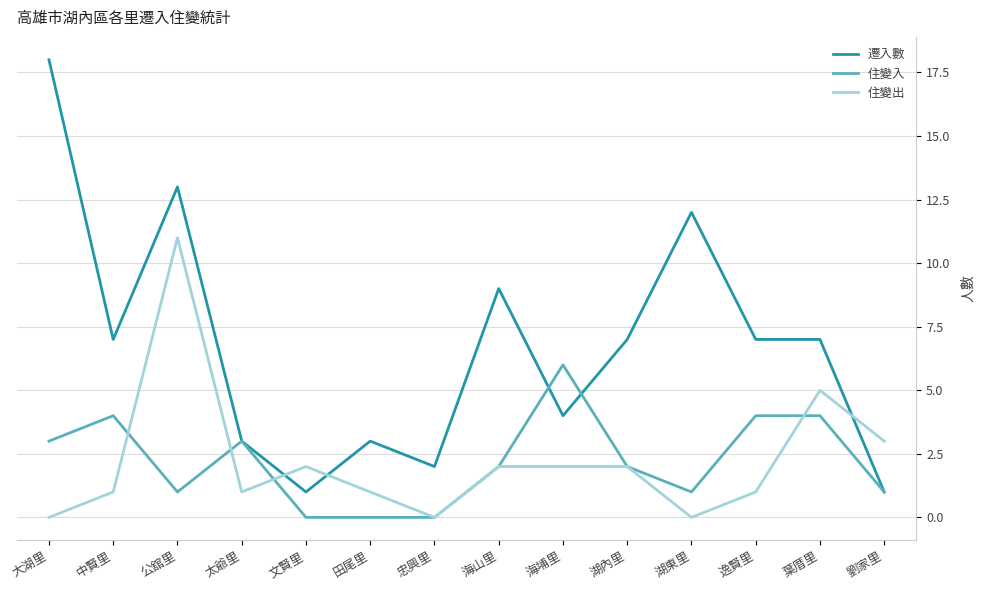

What is the maximum value for 住變出?

11